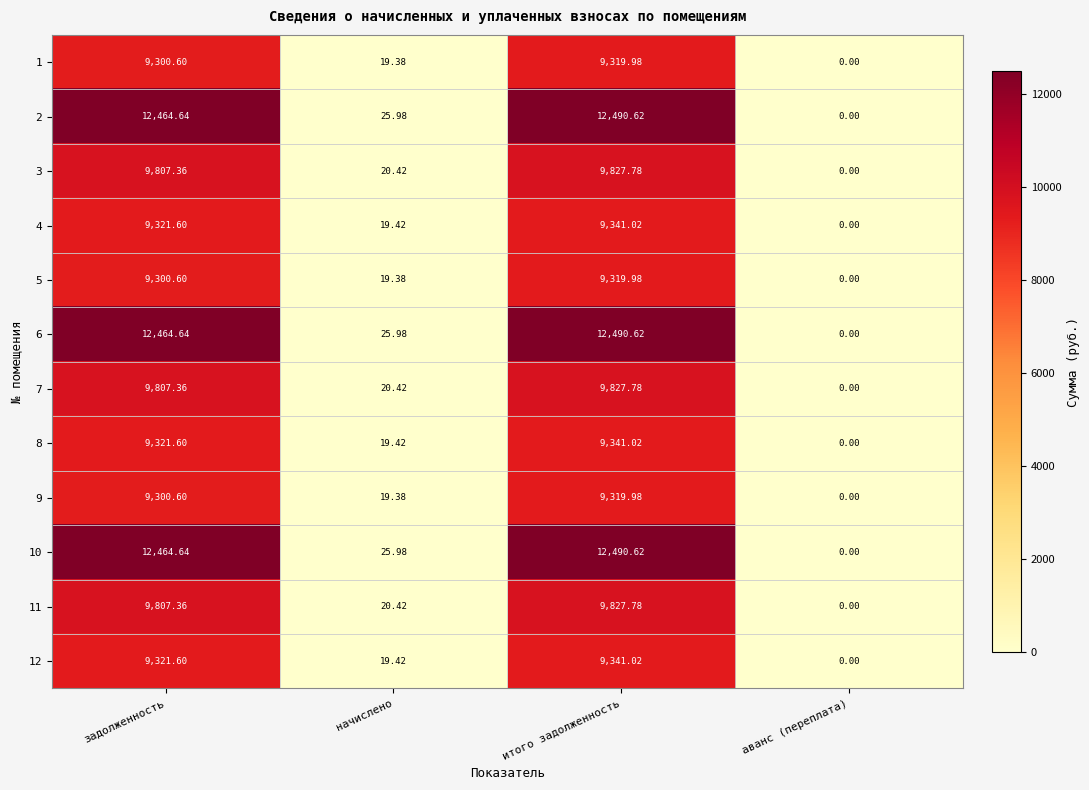

List the labels in order of 9 value, largest first.

итого задолженность, задолженность, начислено, аванс (переплата)